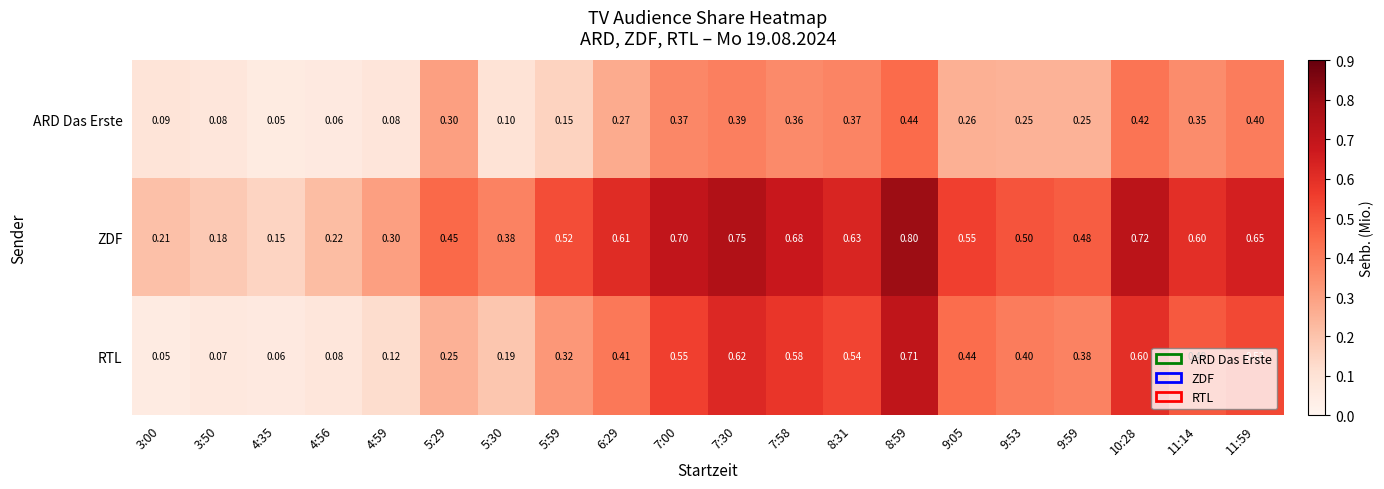

Count the number of data series in this chart.

3